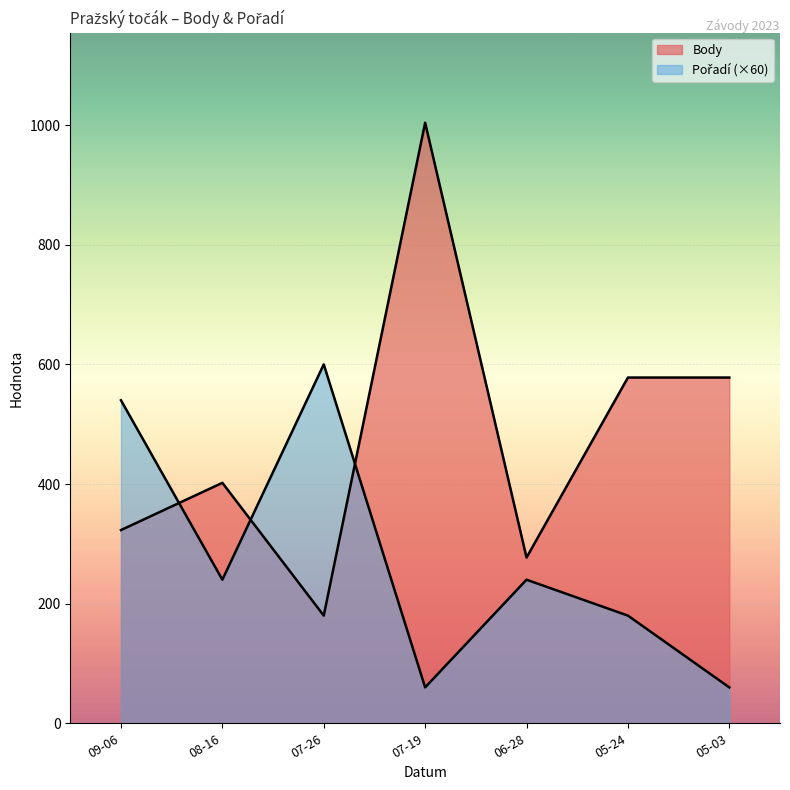

Between 09-06 and 05-24, which series saw the biggest shift?

Pořadí